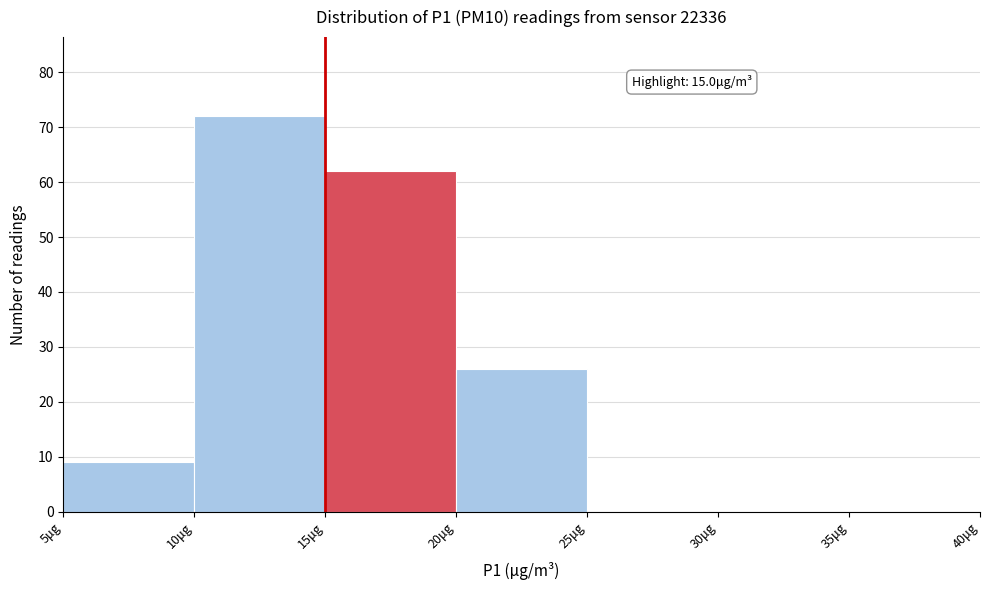

Over which range of the x-axis is the bar tallest?

10 to 15